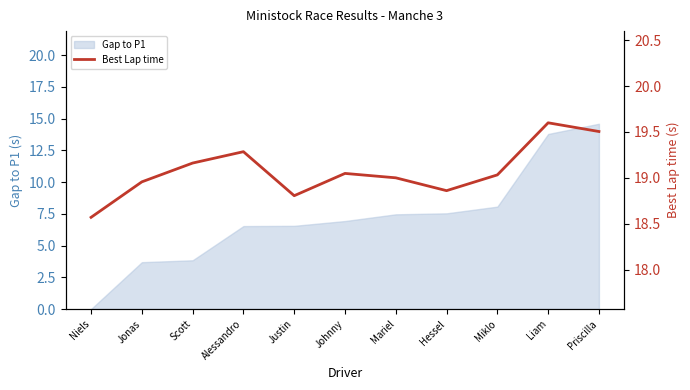

How many lines are shown in the chart?

1